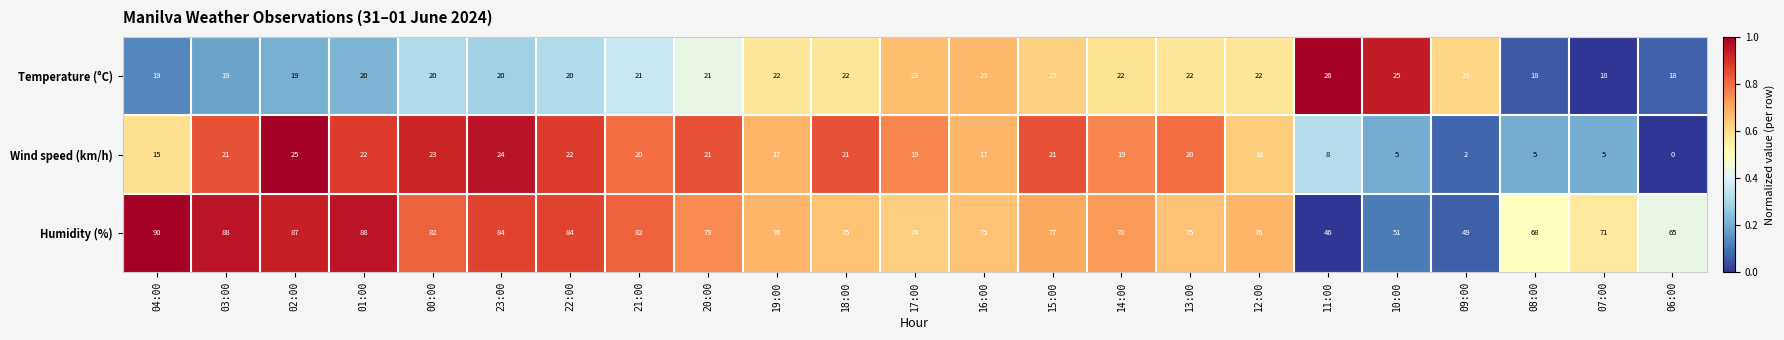

True or false: Temperature (°C) has a value of 13 at 10:00.

False